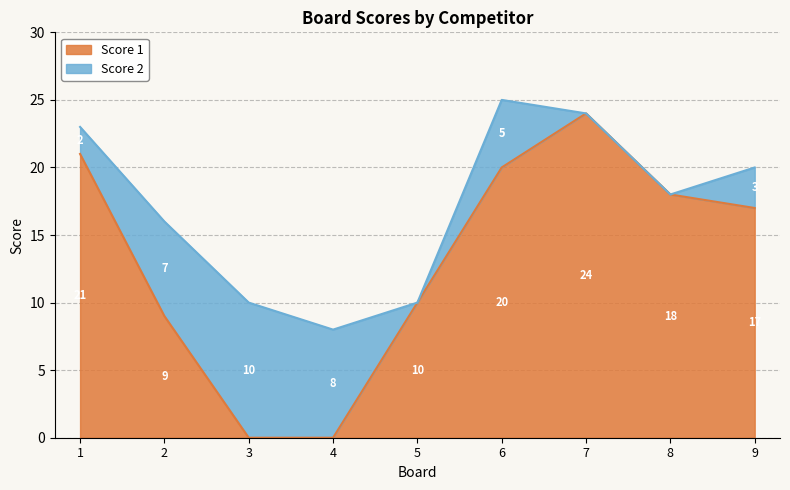

How many data points are above 17?

4